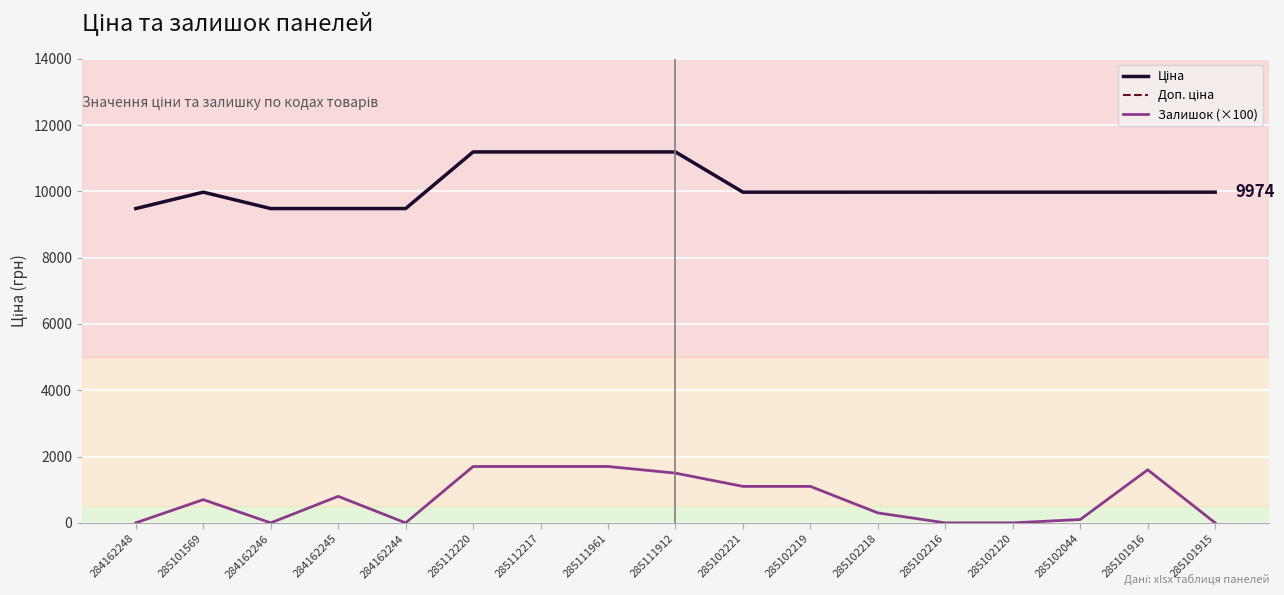

Does the chart display data point markers on the line(s)?

No